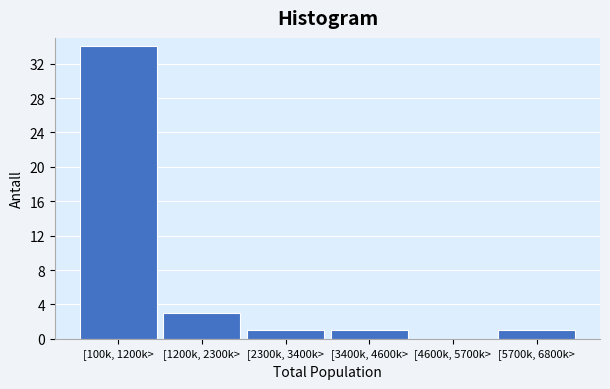

Reading left to right, list all the values displayed in this chart.

[100k, 1200k>=34	[1200k, 2300k>=3	[2300k, 3400k>=1	[3400k, 4600k>=1	[4600k, 5700k>=0	[5700k, 6800k>=1